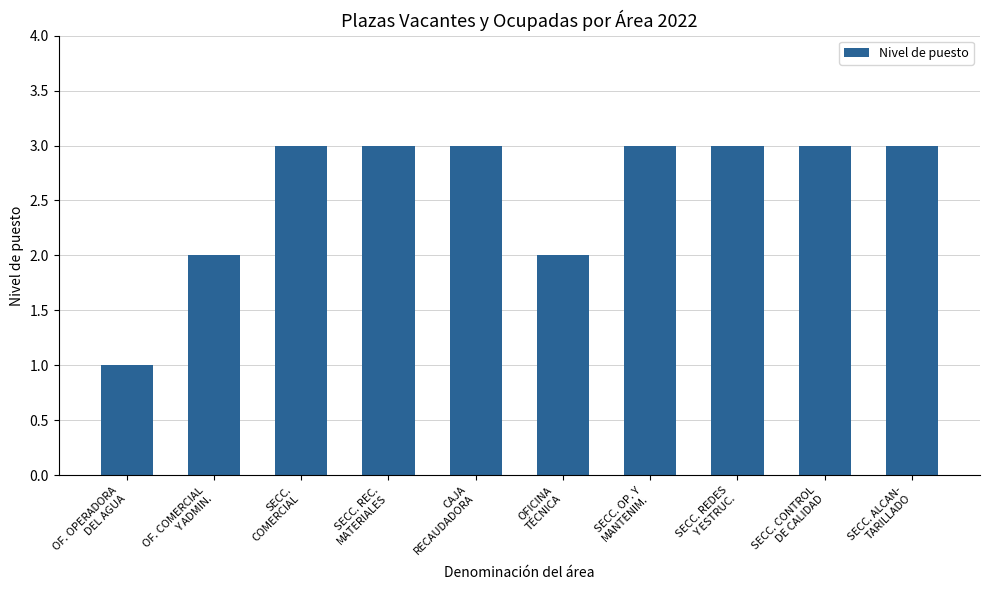

Between SECC. REC.
MATERIALES and OF. OPERADORA
DEL AGUA, which is larger?

SECC. REC.
MATERIALES